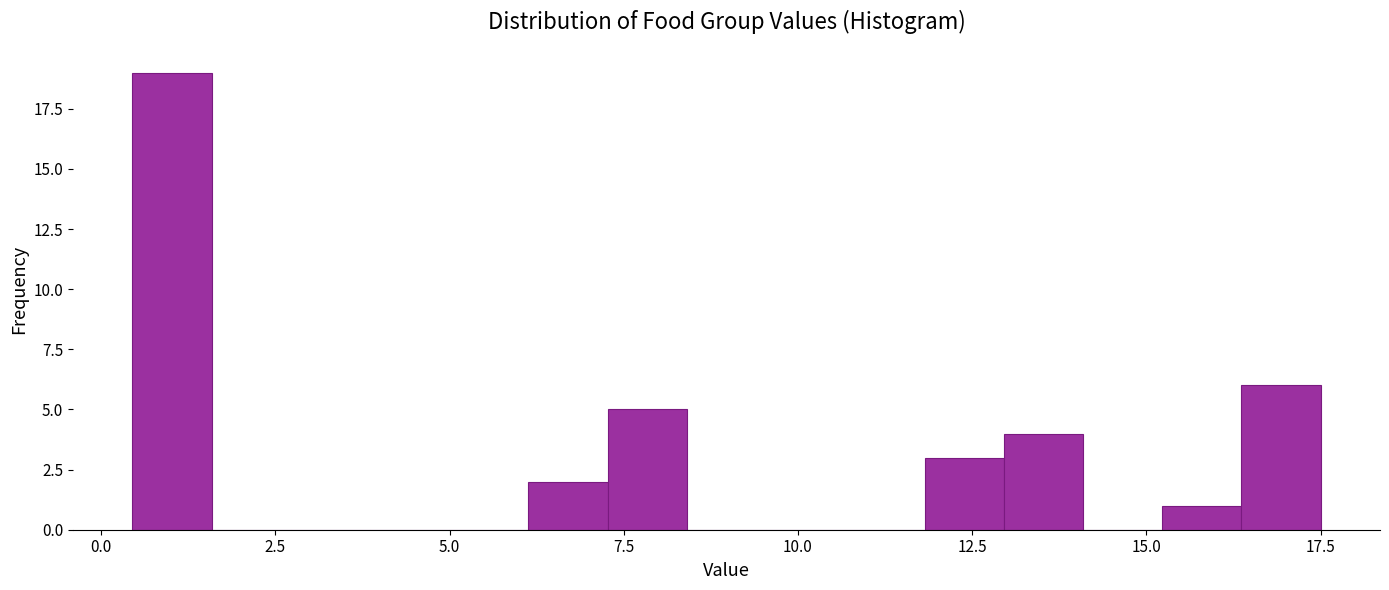

Around what value on the x-axis is the tallest bar? Give the approximate position of its centre, as read against the axis.

1.0